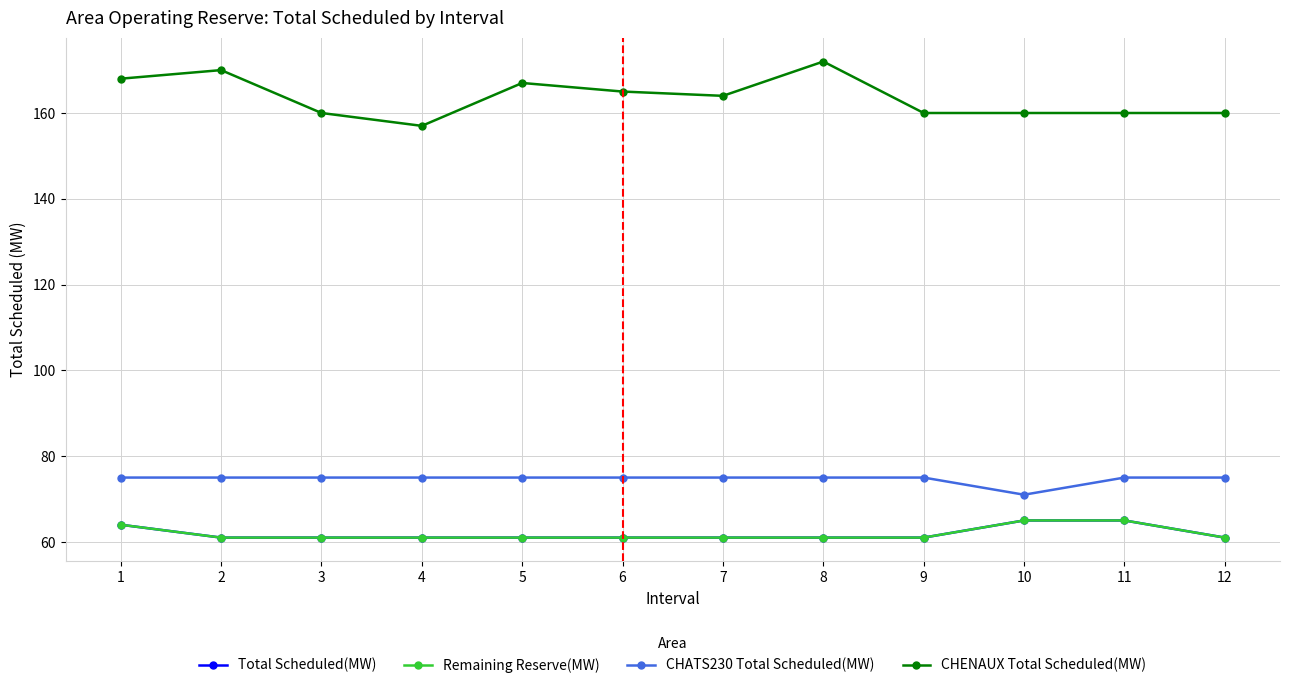

Is this an area chart (filled region under the line)?

No